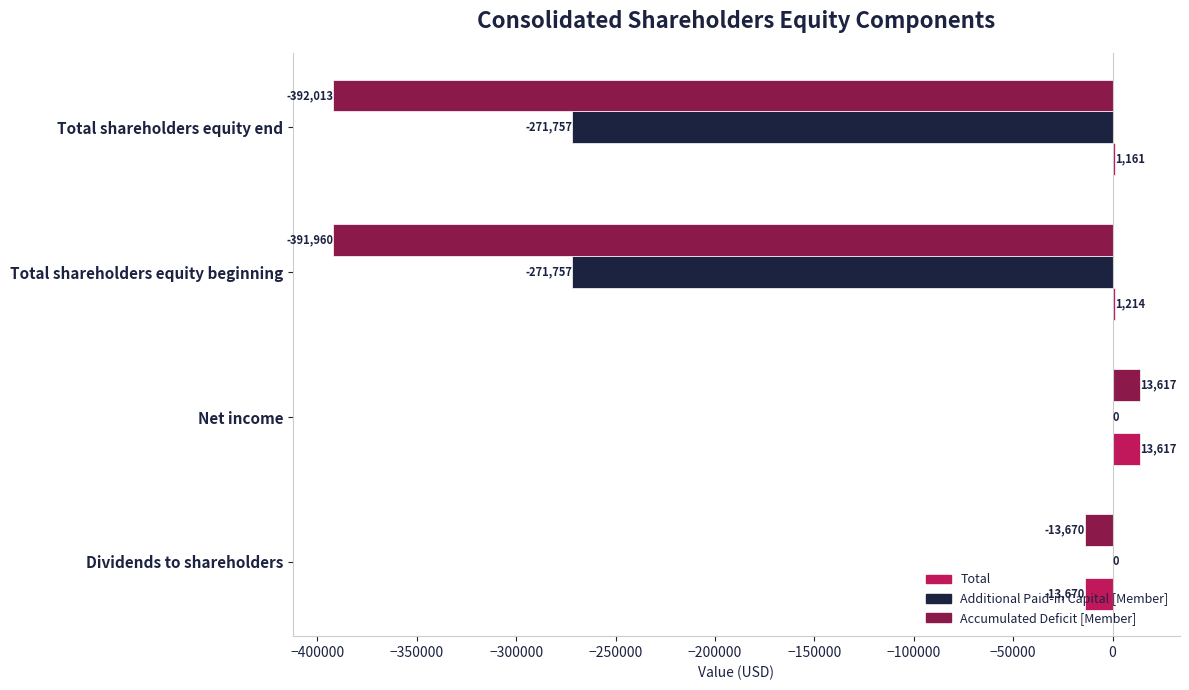

True or false: Additional Paid-in Capital [Member] has a value of 114239 at Dividends to shareholders.

False